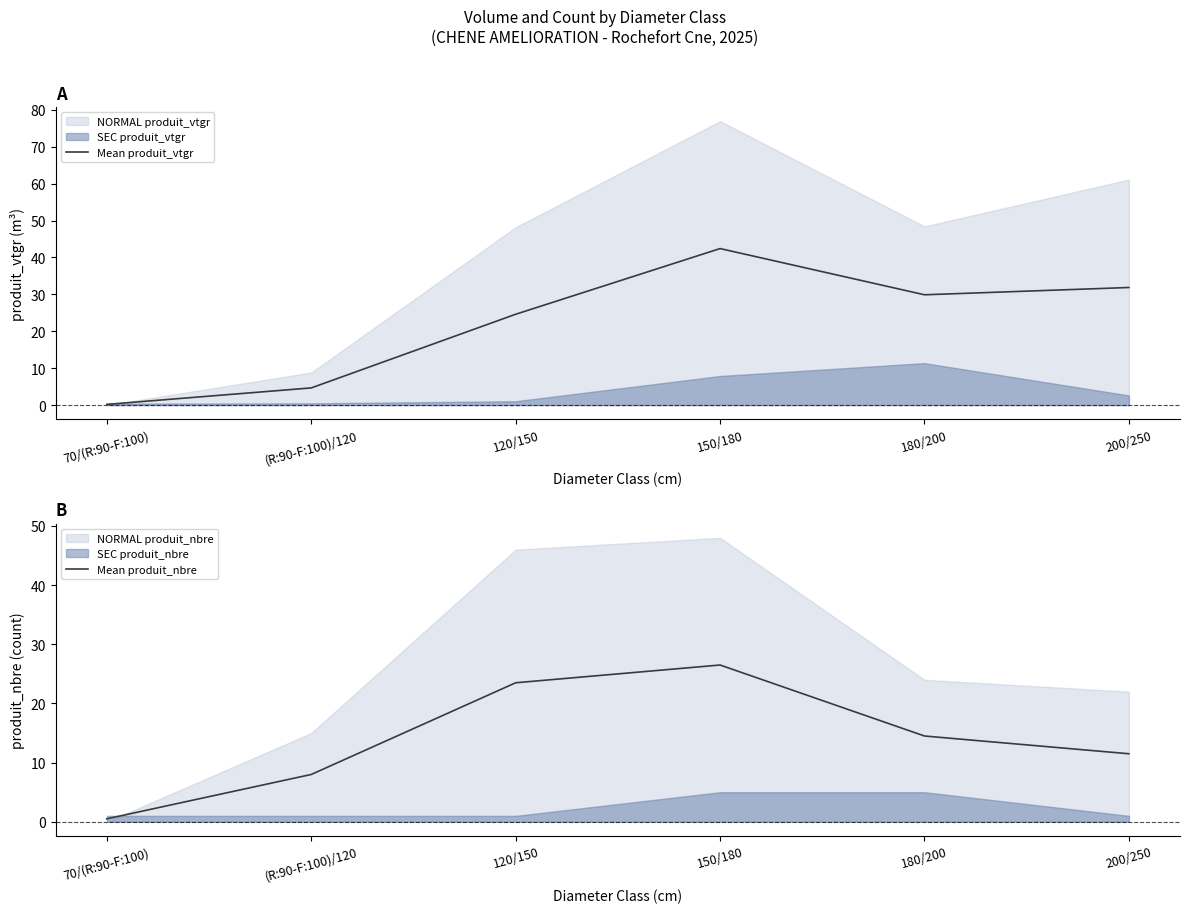

Which series has the largest range (max minus min)?

Mean produit_vtgr